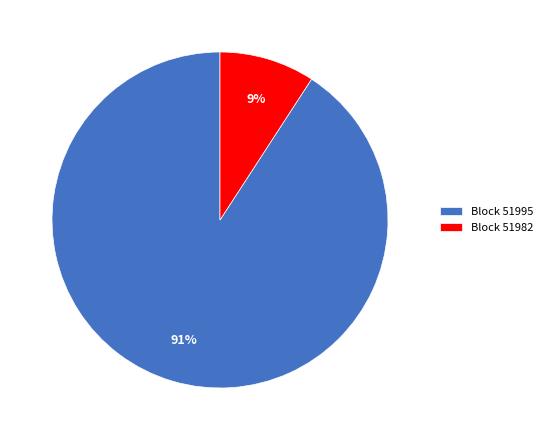

Which category has the smallest portion of the pie?

Block 51982